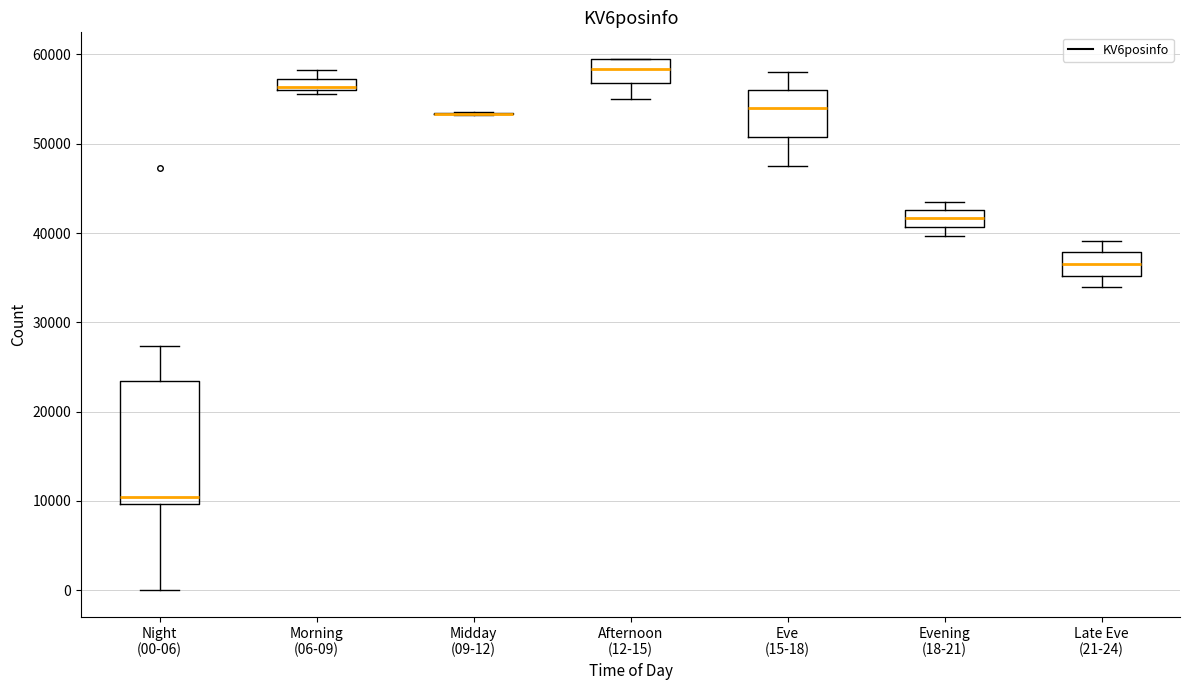

Comparing the boxes themselves (not the whiskers), which one is the tallest?

Night (00-06)